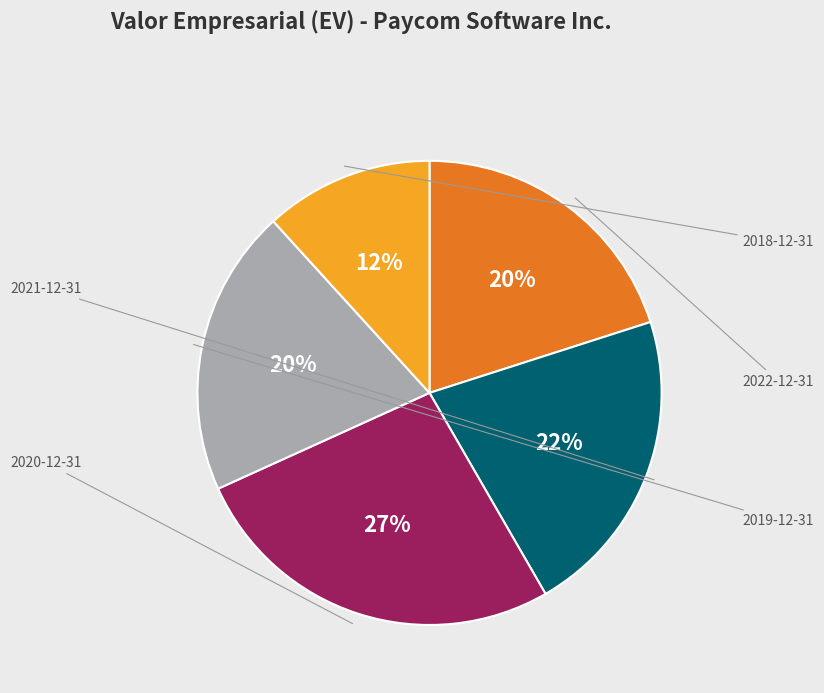

Is there any slice that represents more than half of the pie?

No